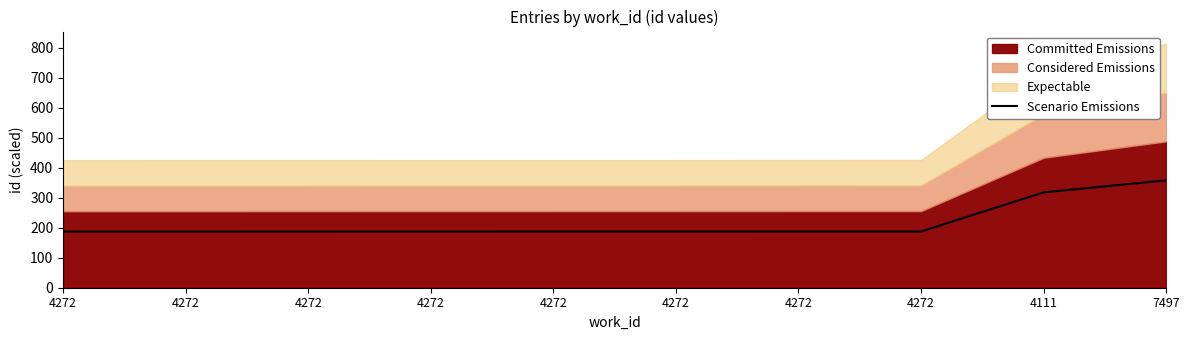

True or false: the data shows 187.0 at 4272.

True